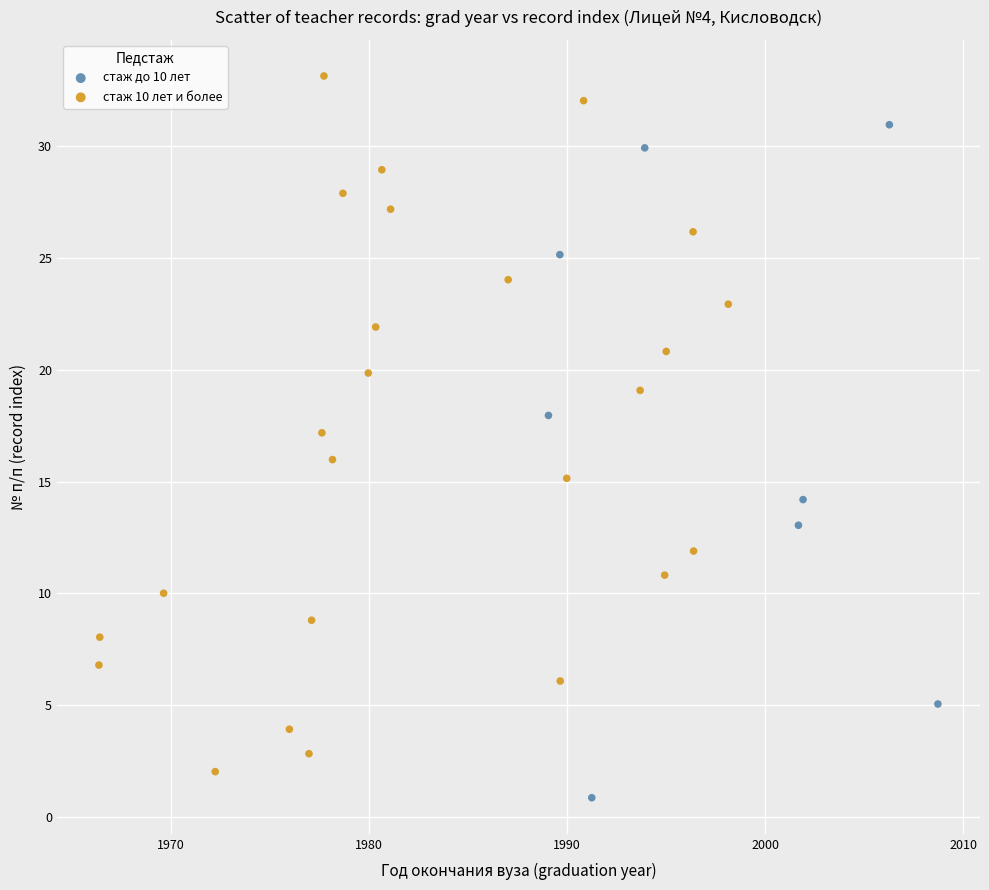

Which series contains the lowest Y value?

стаж до 10 лет